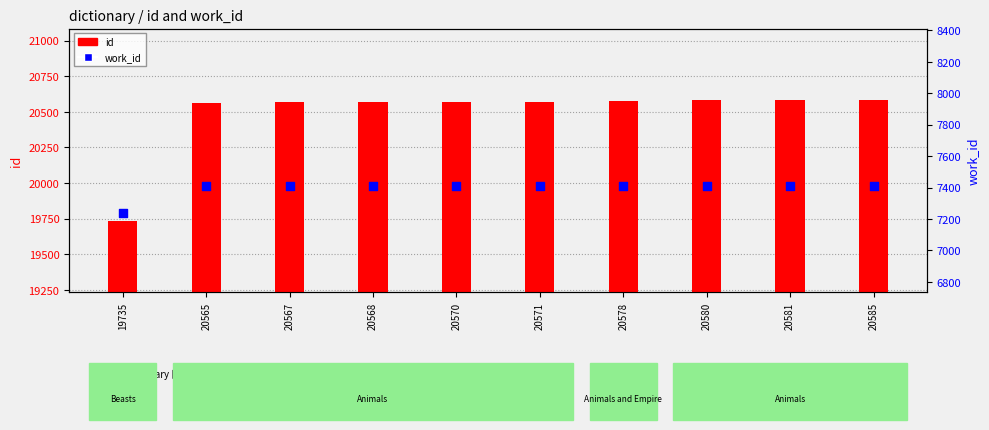

What is the total value across all series at 20570?

27981